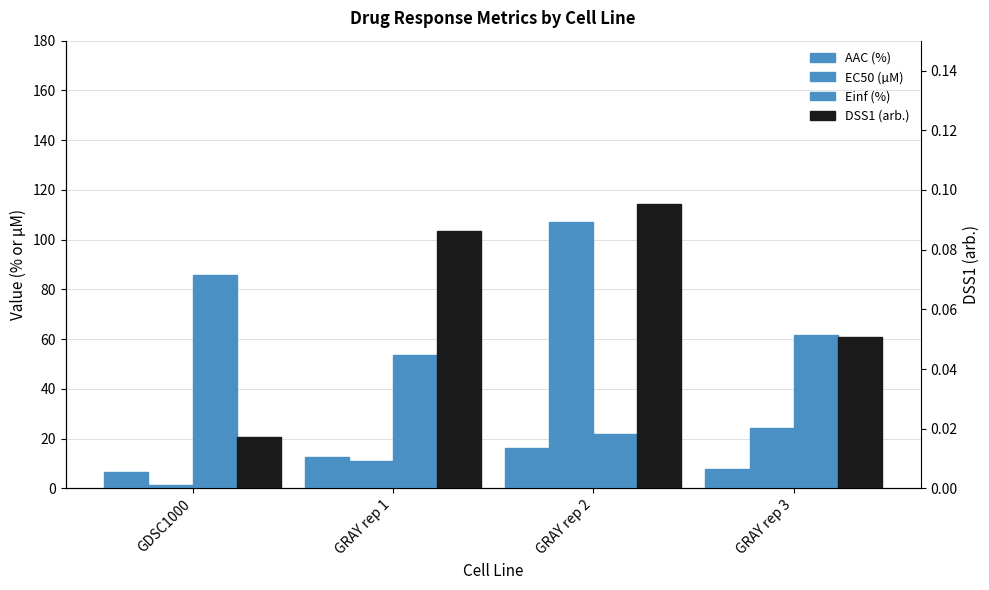

Is the value of EC50 (µM) at GRAY rep 1 greater than the value of DSS1 (arb.) at GRAY rep 2?

Yes